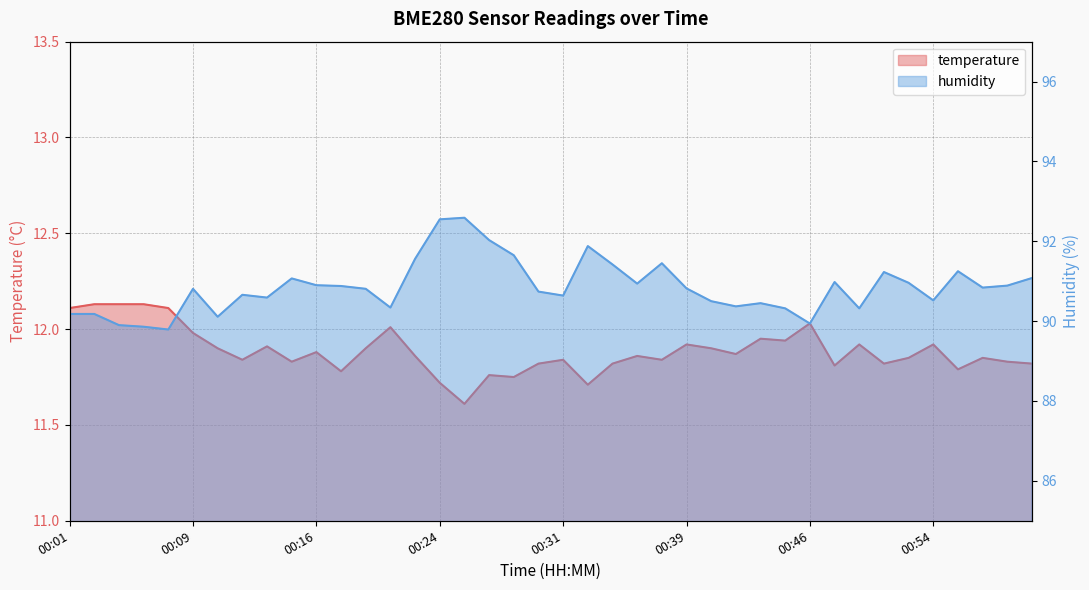

At which category does humidity reach its first local valley?

00:07